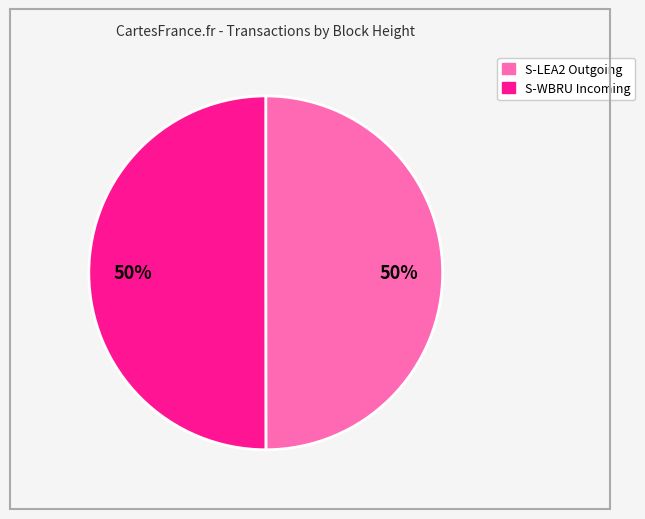

To the nearest percent, what is the average slice percentage?

50%